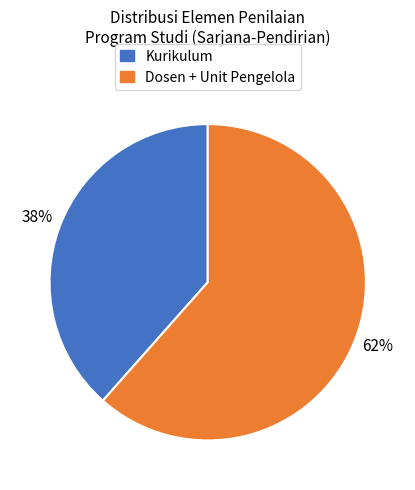

To the nearest percent, what is the average slice percentage?

50%